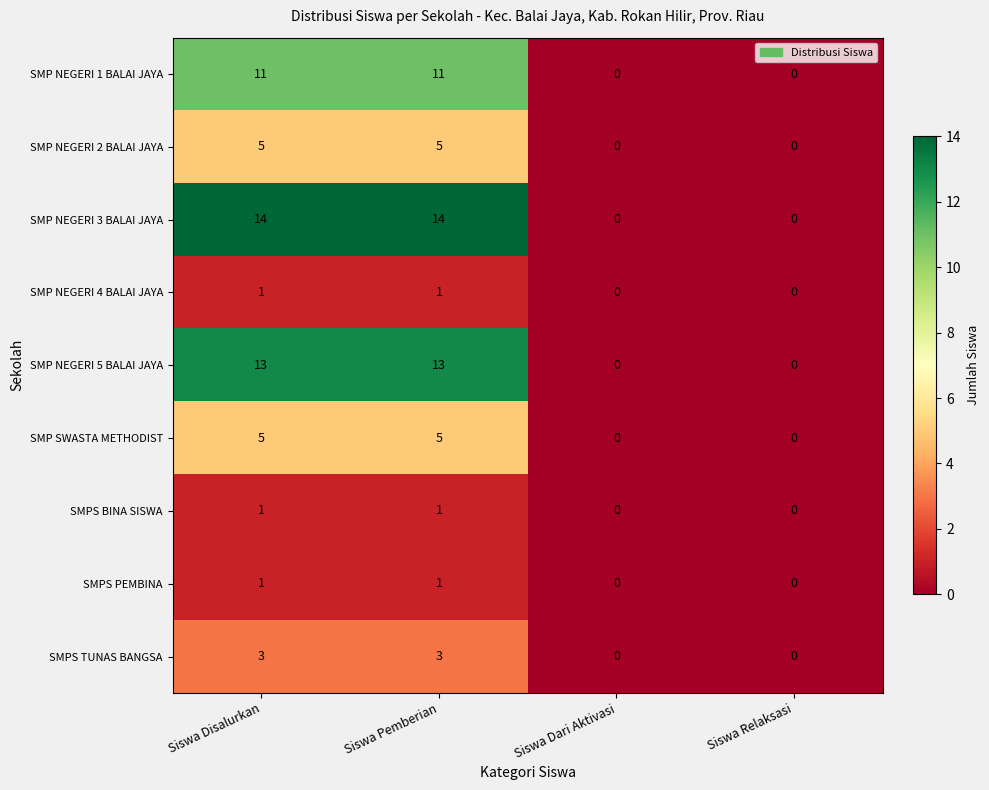

What is the approximate value of SMPS TUNAS BANGSA at Siswa Disalurkan?

3